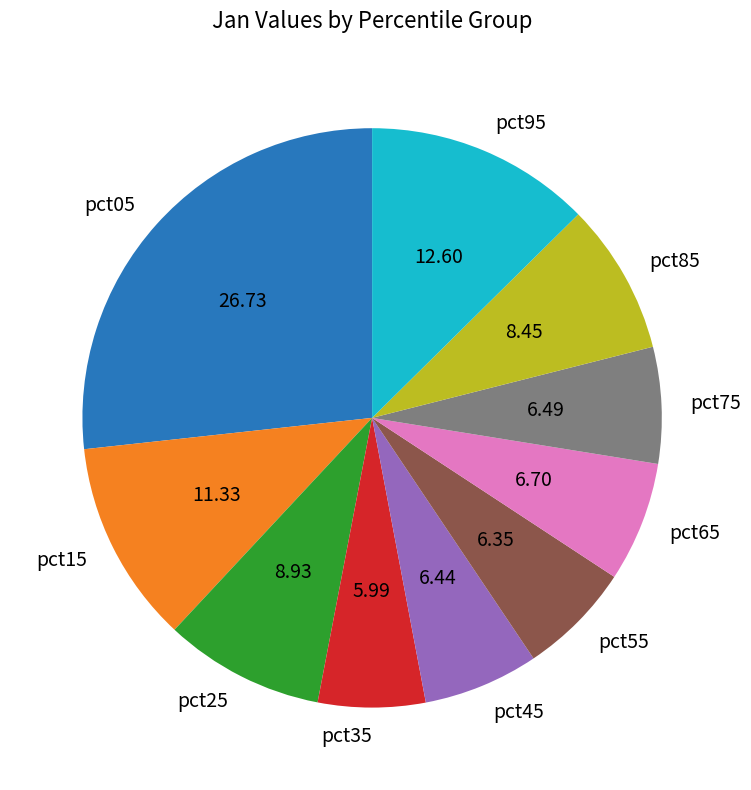

Count the number of slices in the pie.

10